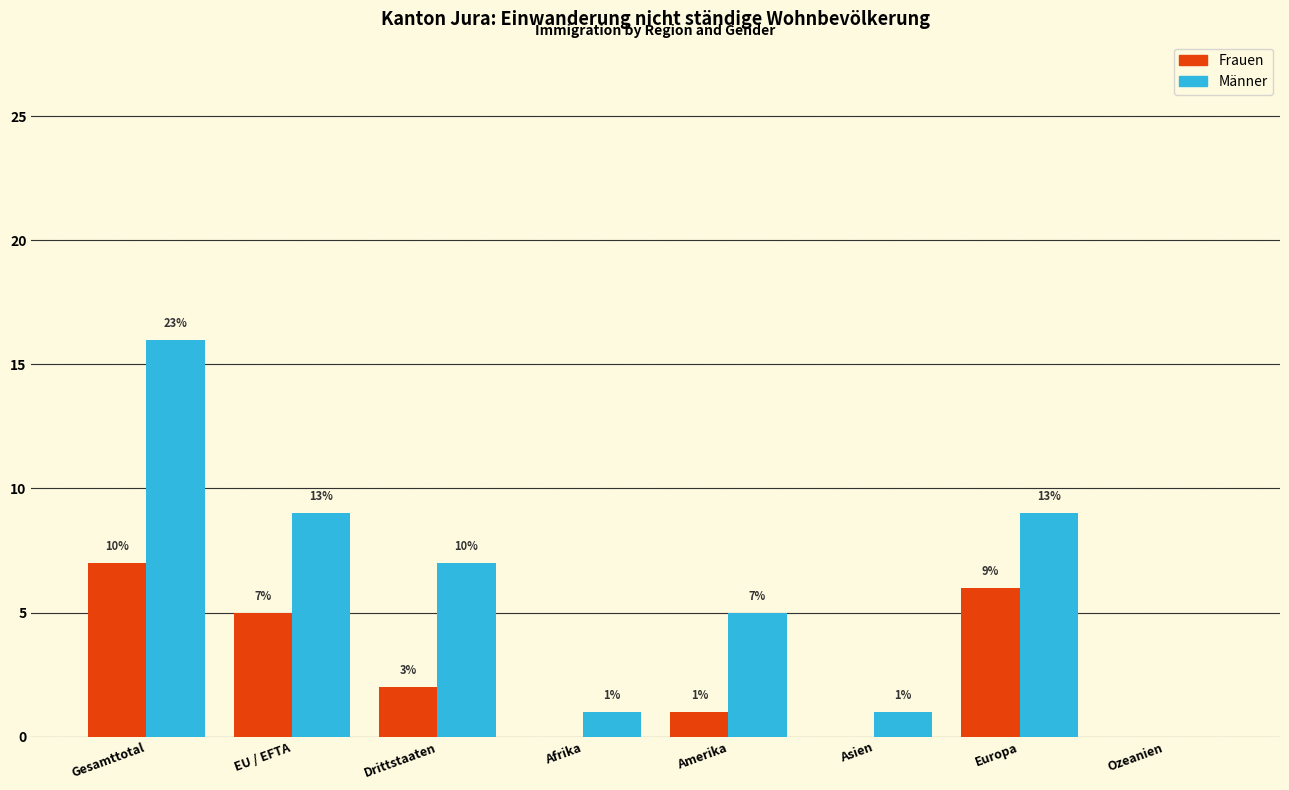

Reading left to right, list all the values displayed in this chart.

Frauen: Gesamttotal=7	EU / EFTA=5	Drittstaaten=2	Afrika=0	Amerika=1	Asien=0	Europa=6	Ozeanien=0
Männer: Gesamttotal=16	EU / EFTA=9	Drittstaaten=7	Afrika=1	Amerika=5	Asien=1	Europa=9	Ozeanien=0